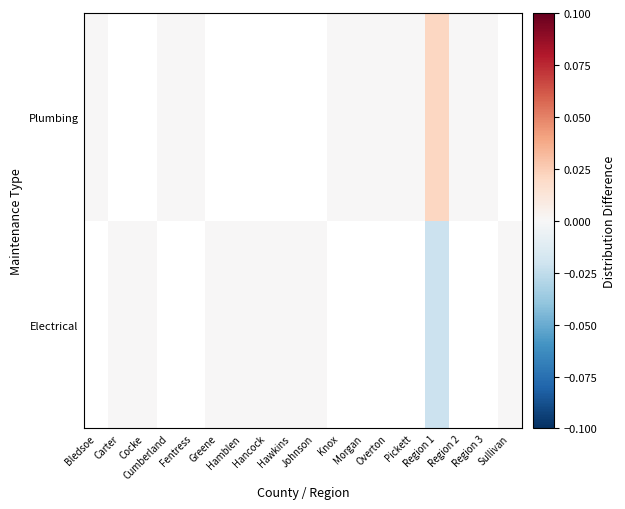

Which series changed the most between Knox and Region 2?

Plumbing